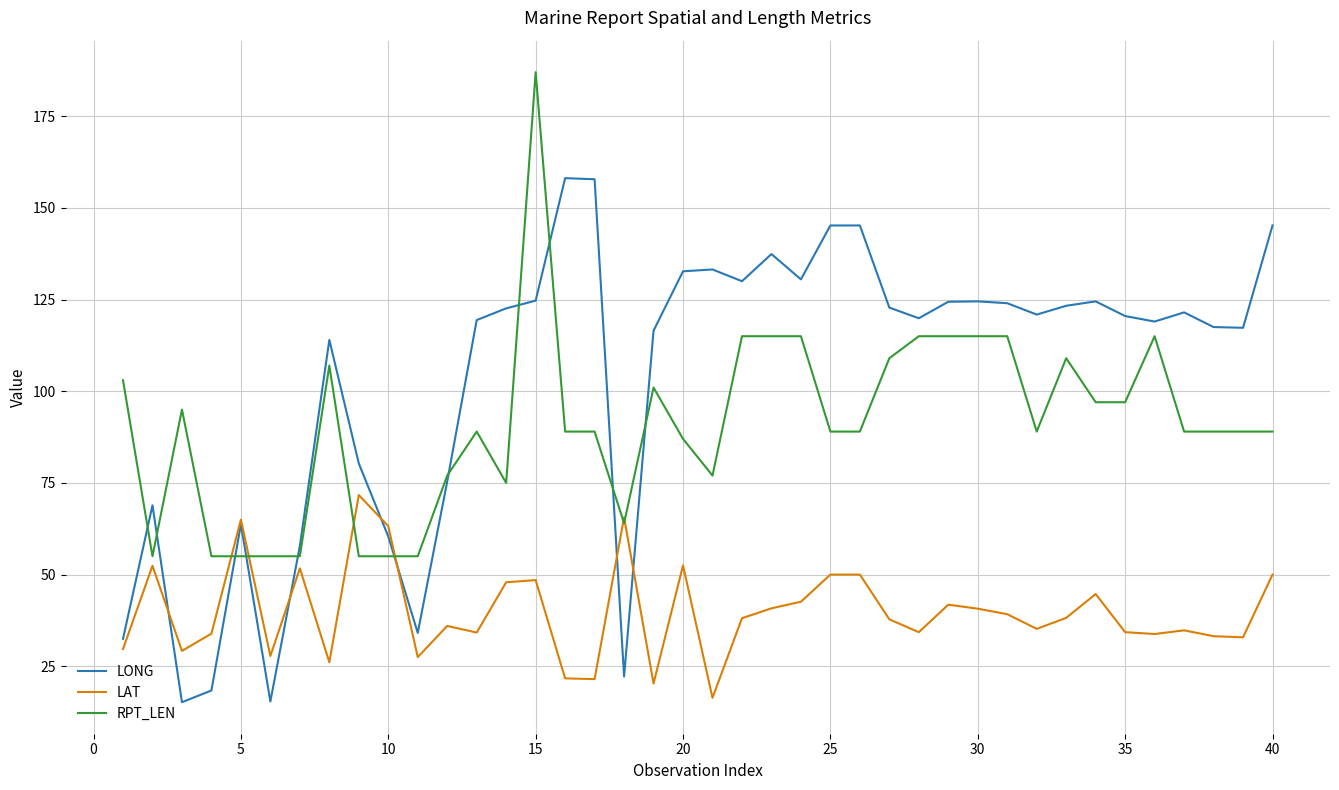

List the series in order of their peak value, lowest first.

LAT, LONG, RPT_LEN